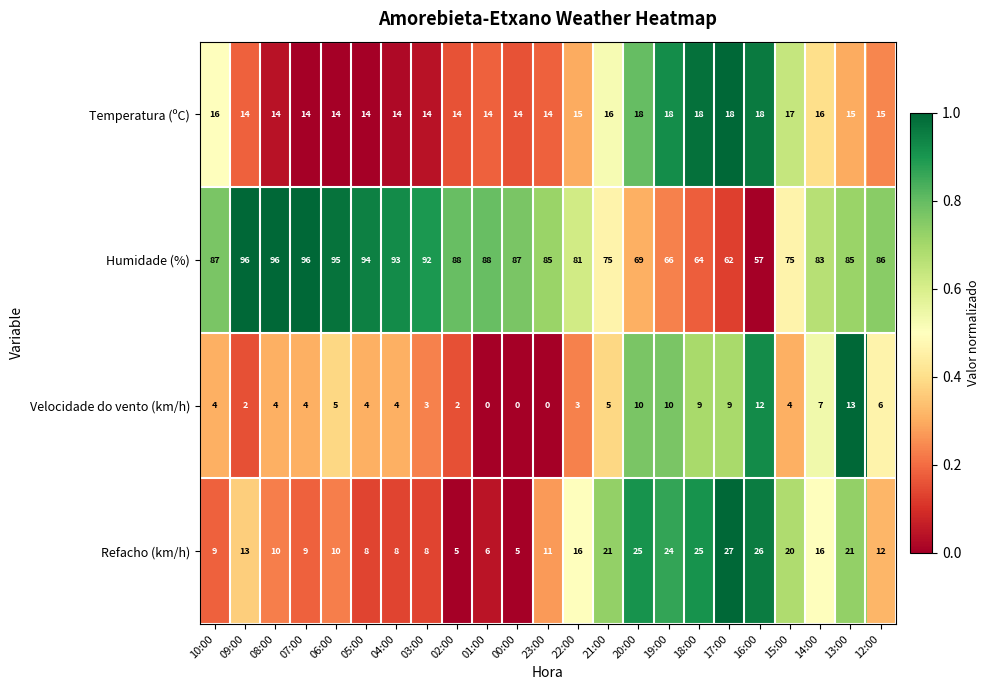

What is the difference between the second highest and minimum values in the Temperatura (ºC) series?

4